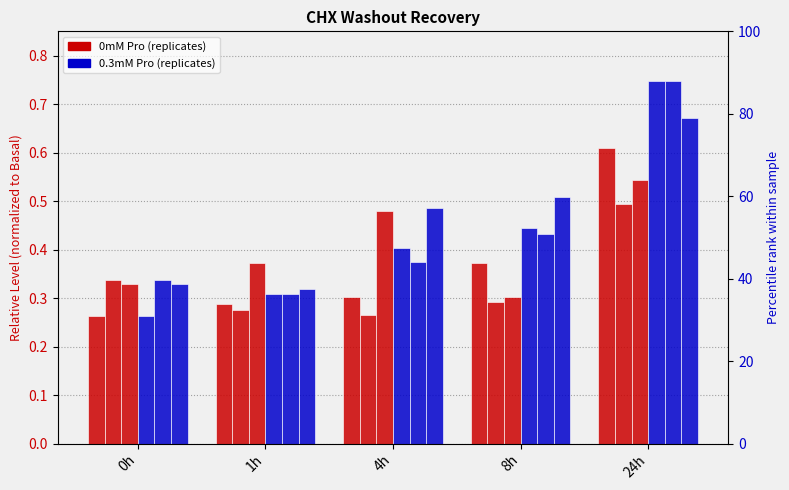

Reading left to right, extract all data points from this chart.

0mM Pro rep1: 0.3	0.3	0.3	0.4	0.6
0mM Pro rep2: 0.3	0.3	0.3	0.3	0.5
0mM Pro rep3: 0.3	0.4	0.5	0.3	0.5
0.3mM Pro rep1: 0.3	0.3	0.4	0.4	0.7
0.3mM Pro rep2: 0.3	0.3	0.4	0.4	0.7
0.3mM Pro rep3: 0.3	0.3	0.5	0.5	0.7